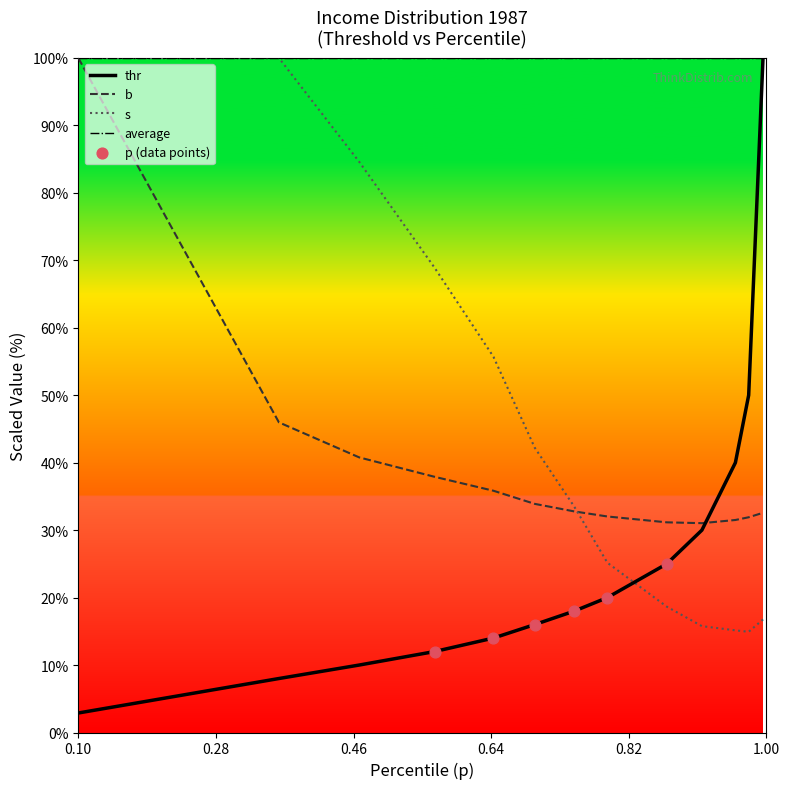

Which series has the largest range (max minus min)?

thr